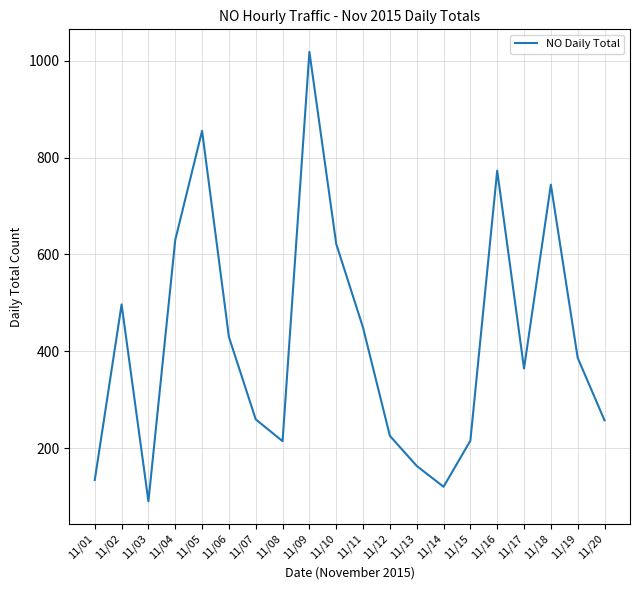

What is the change in value from 11/16 to 11/19?

-386